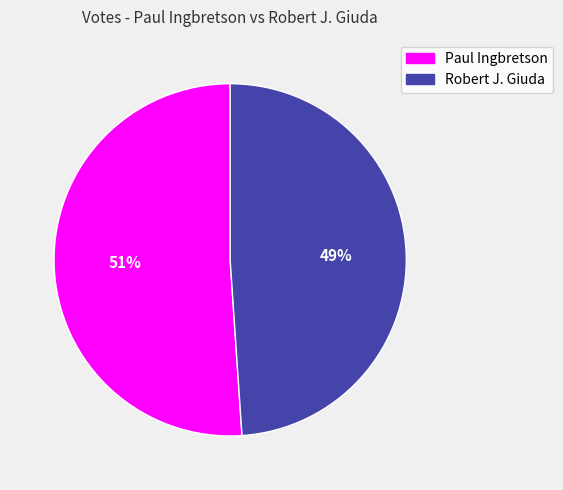

How many slices are in this pie chart?

2